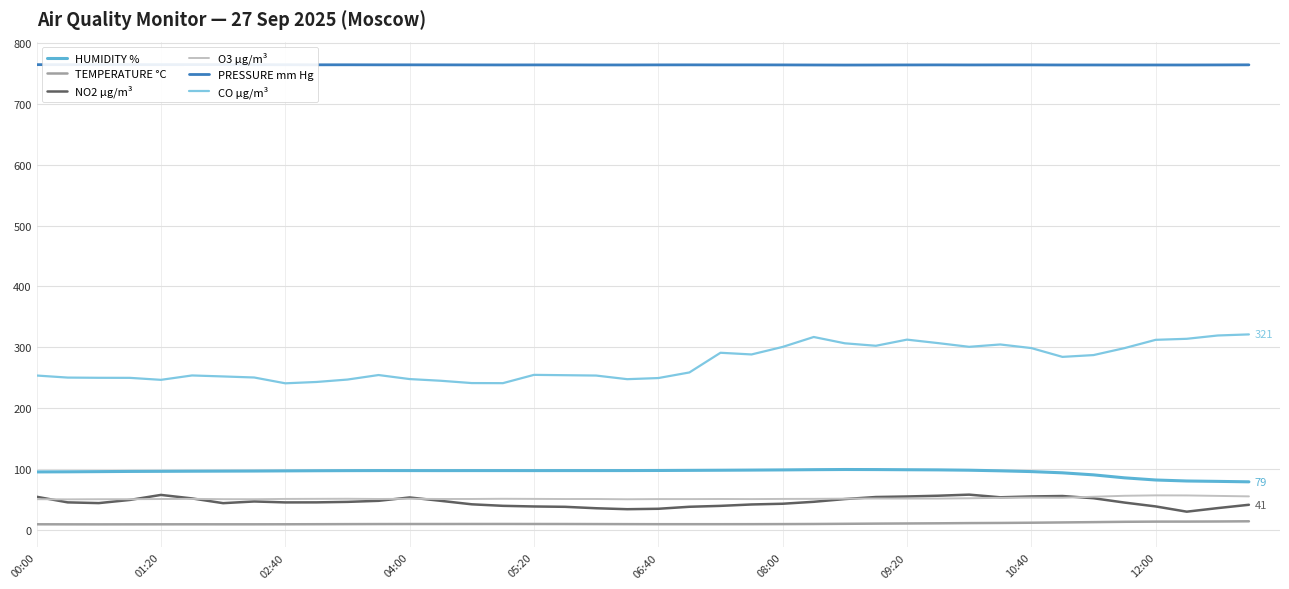

Count the number of data series in this chart.

6